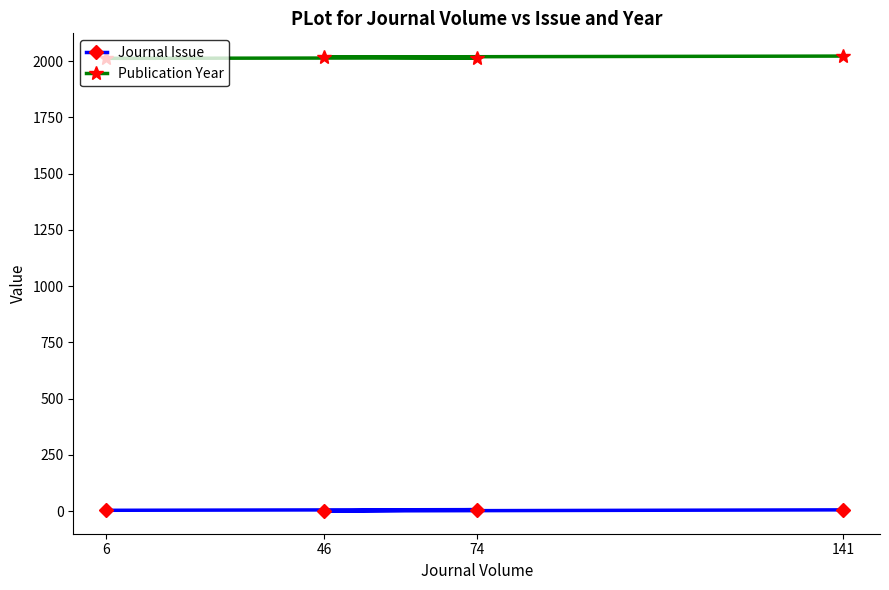

True or false: Publication Year and Journal Issue intersect in this chart.

False